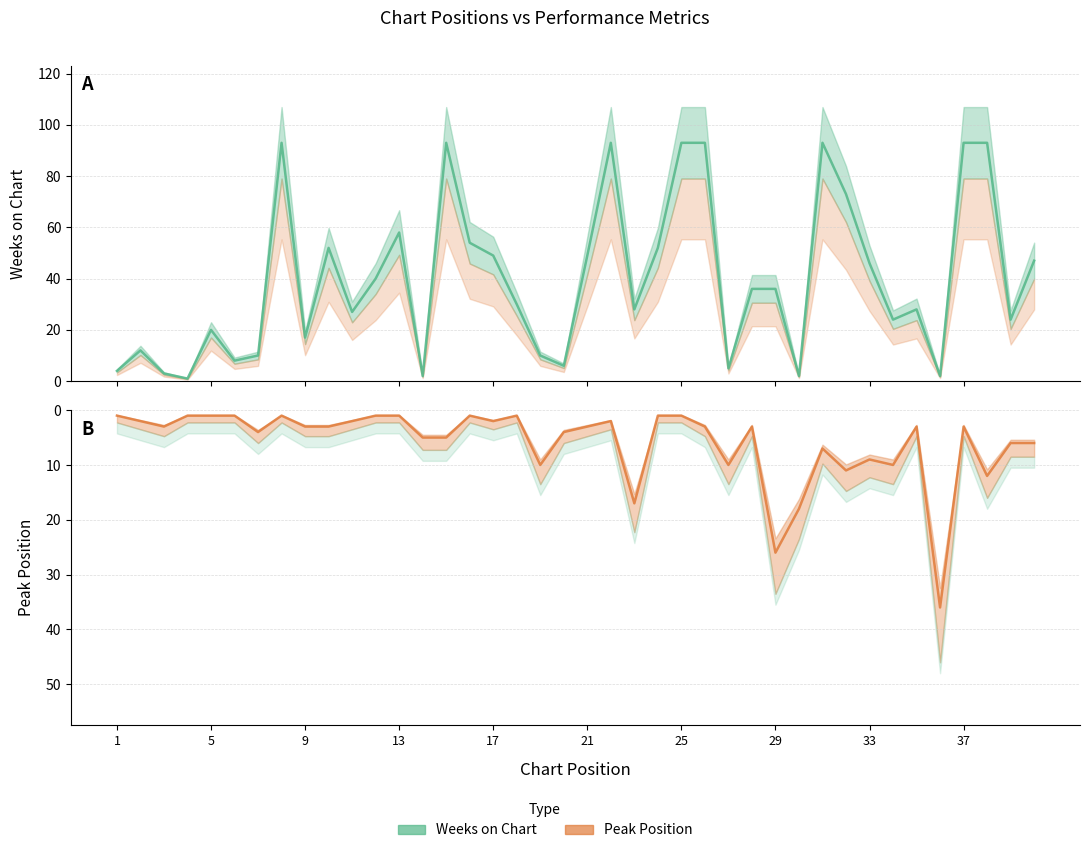

Which series ends up on top after the final intersection of Peak Position and Weeks on Chart?

Weeks on Chart